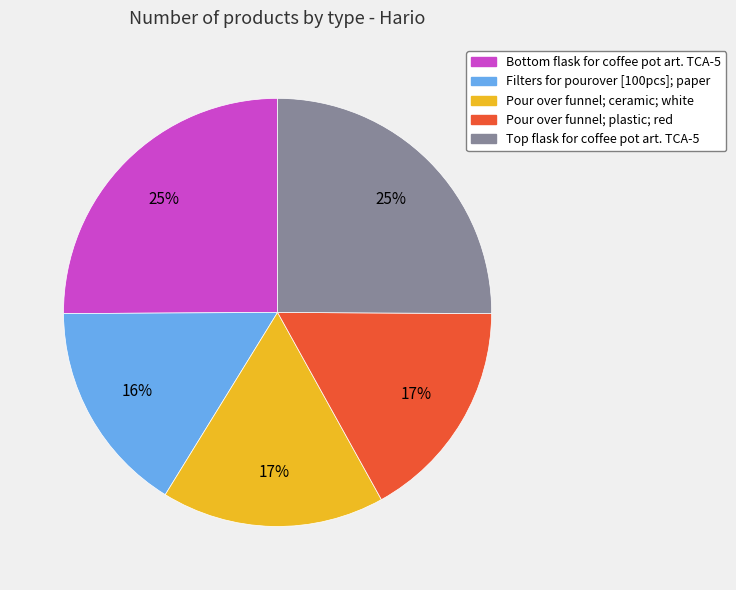

True or false: Pour over funnel; plastic; red accounts for 17% of the total.

True